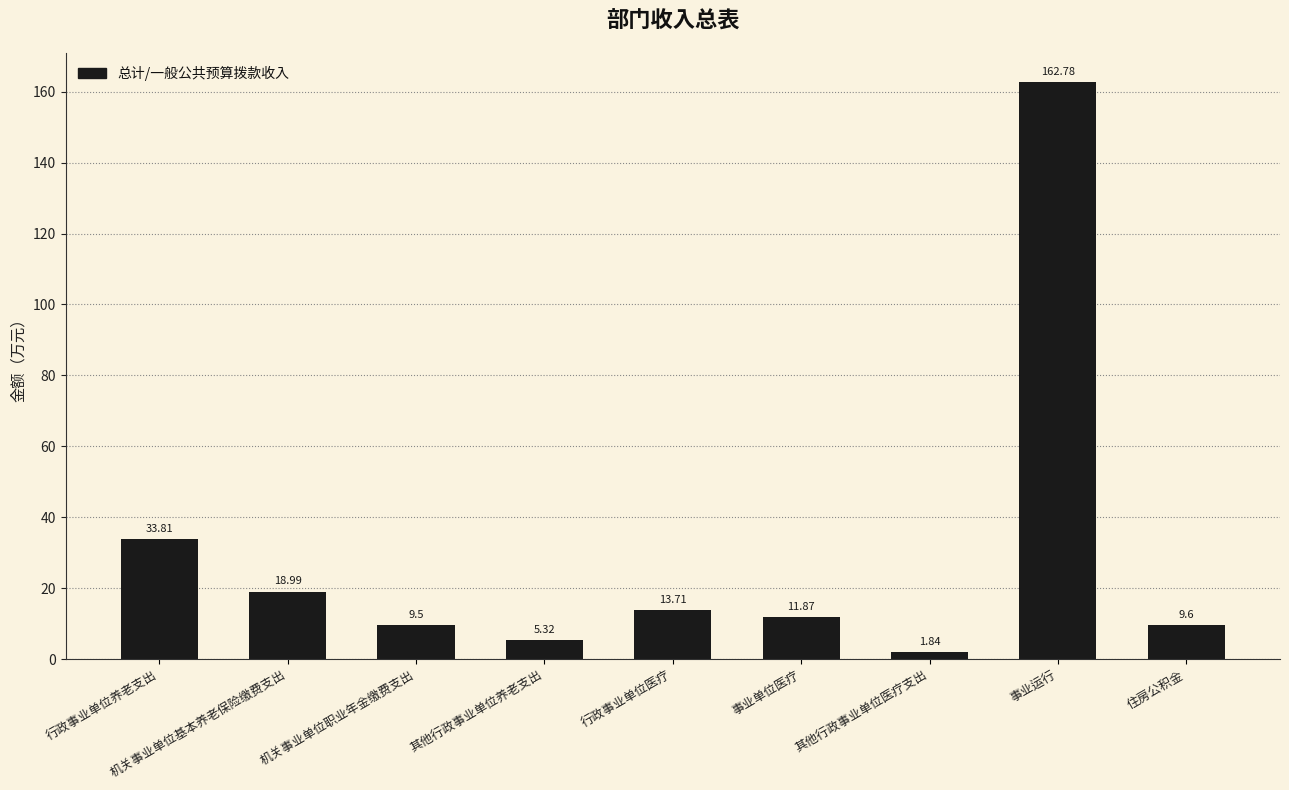

Is it true that the value at 事业运行 is 162.8?

True